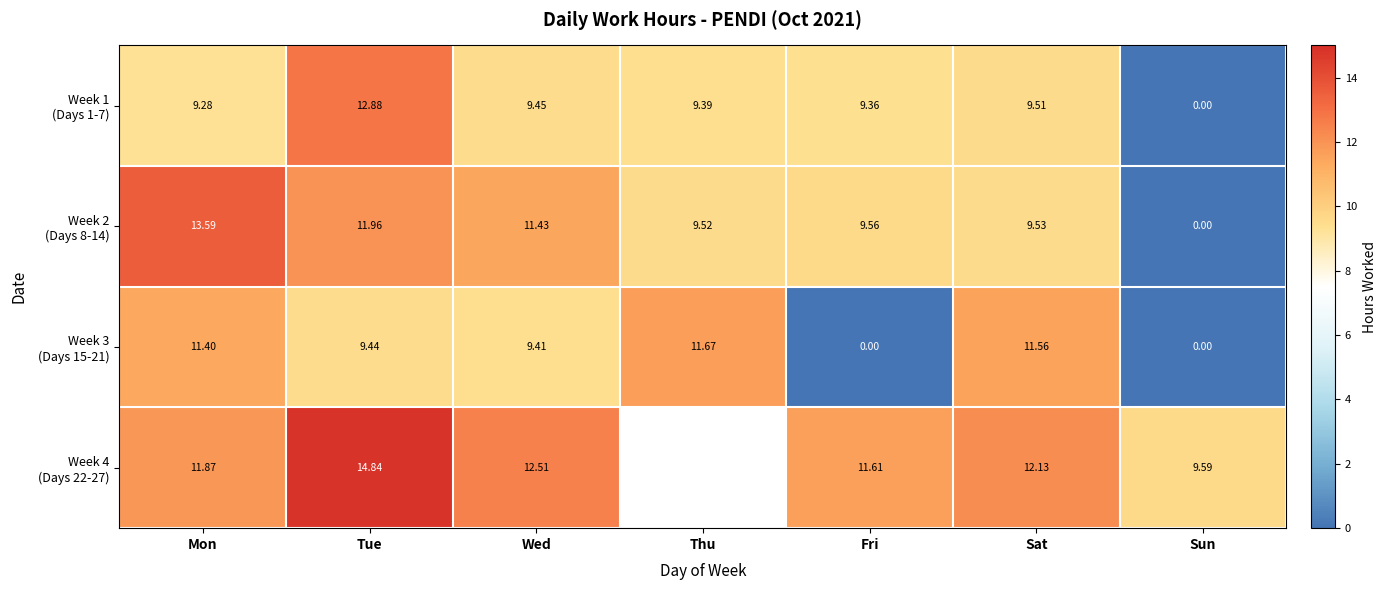

True or false: Week 4 (Days 22-27) has a value of 12.5 at Wed.

True